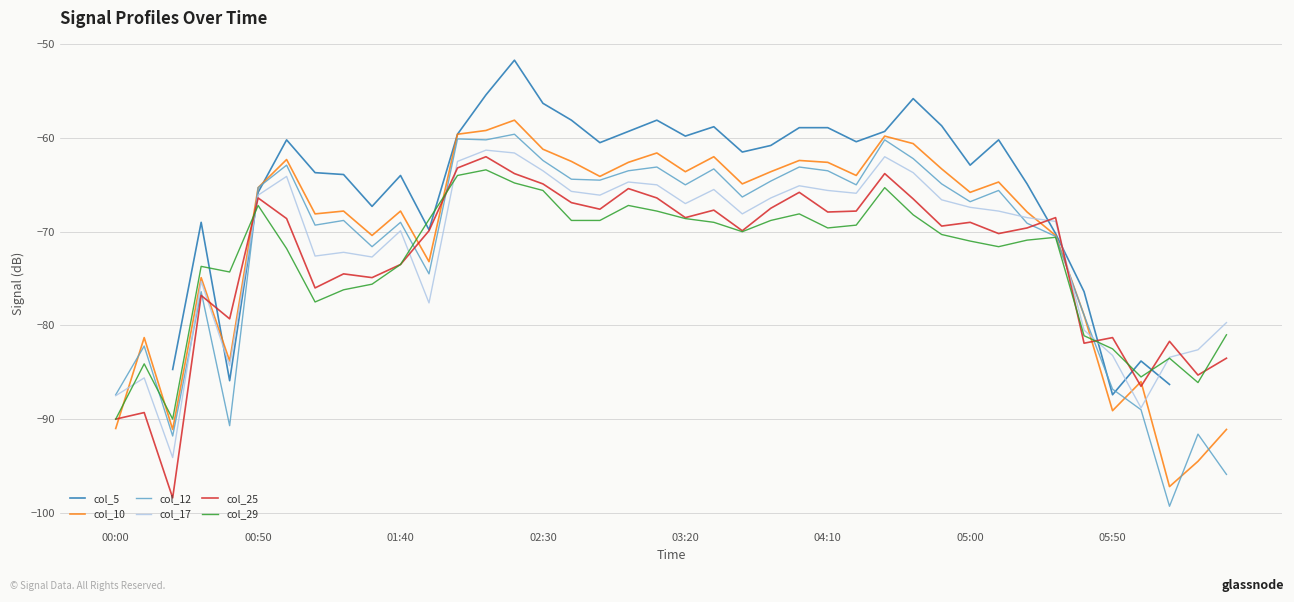

Is it true that col_12 equals -38.4 at 05:00?

False